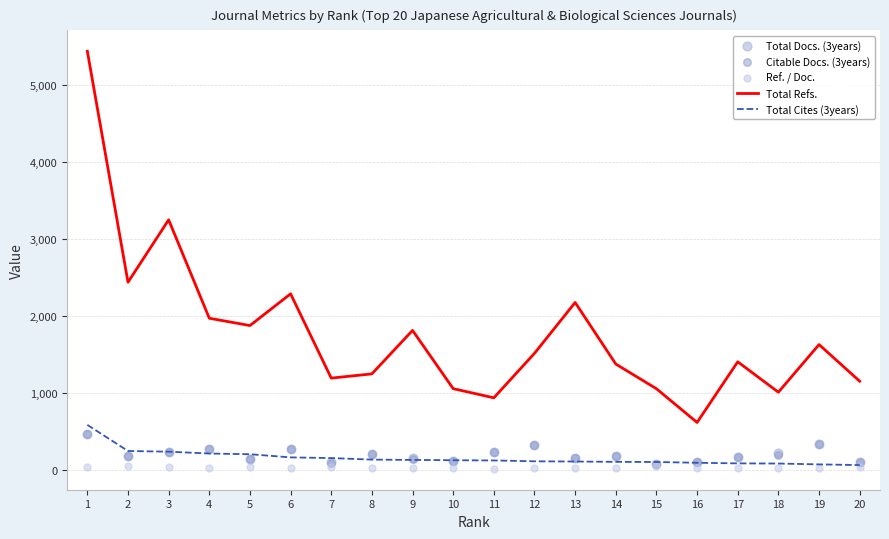

At how many categories does at least one series exceed 3758?

1